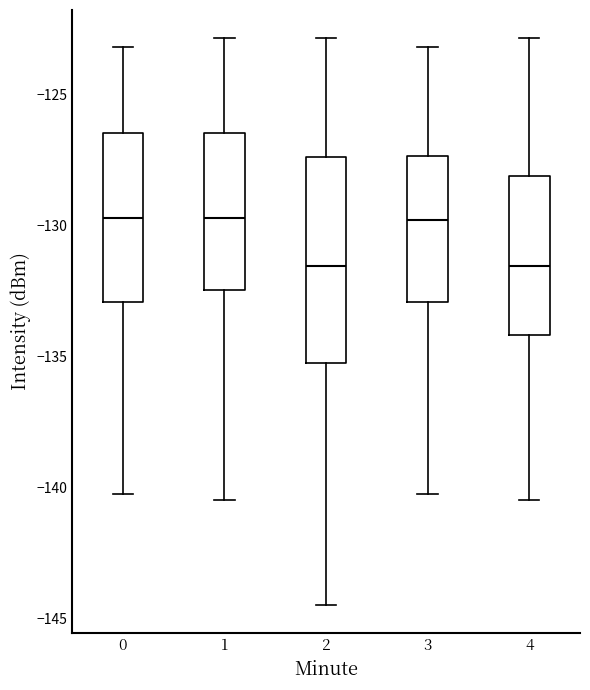

Where does the median line of the box at x = 3 sit on the y-axis? The values are not printed on the chart, so give them approximately, as read against the axis.

-130.0